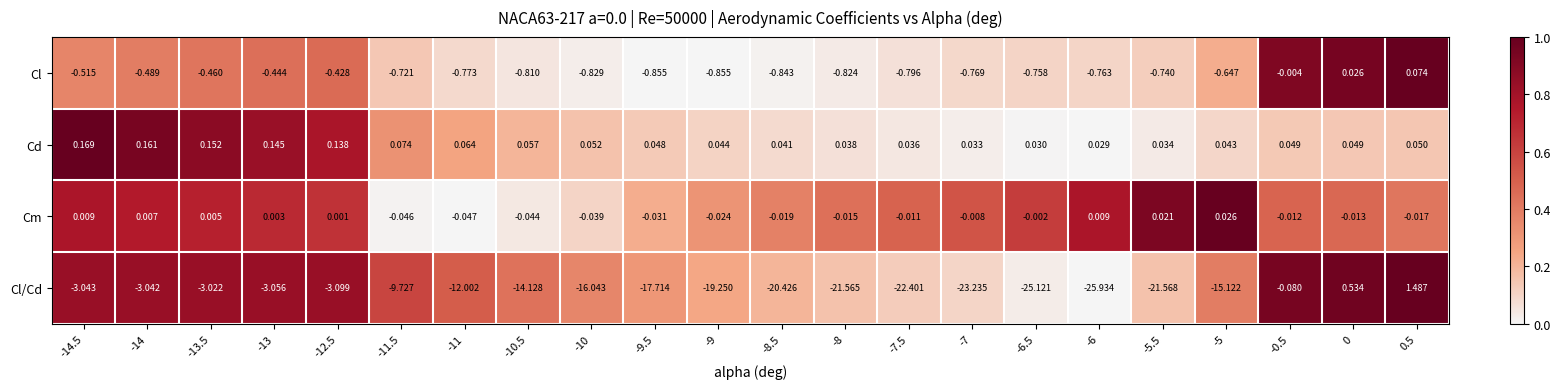

Which series changed the most between -8.5 and -0.5?

Cl/Cd